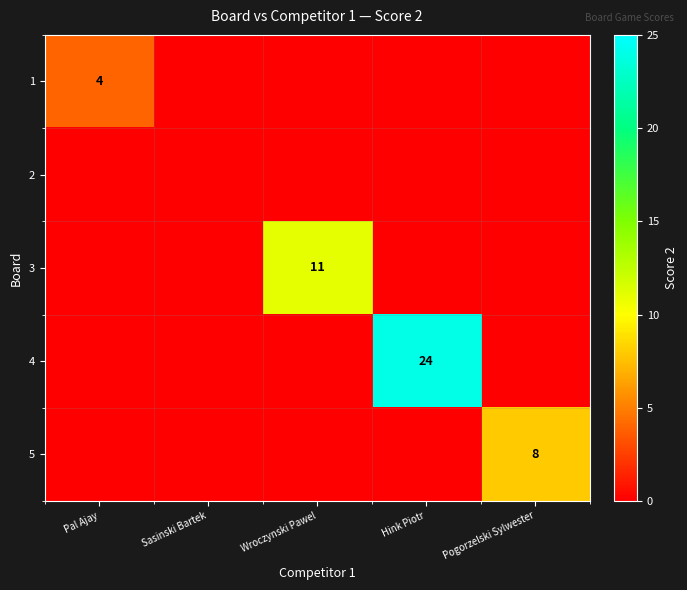

How many 1 values are between 0 and 1?

4